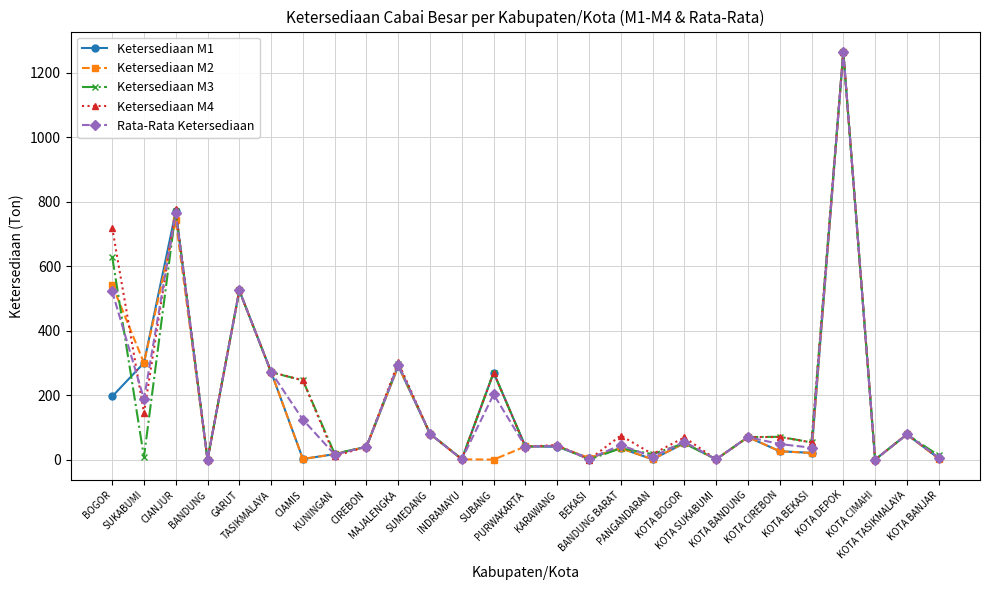

True or false: Ketersediaan M1 has more than 2 interior local peaks.

True